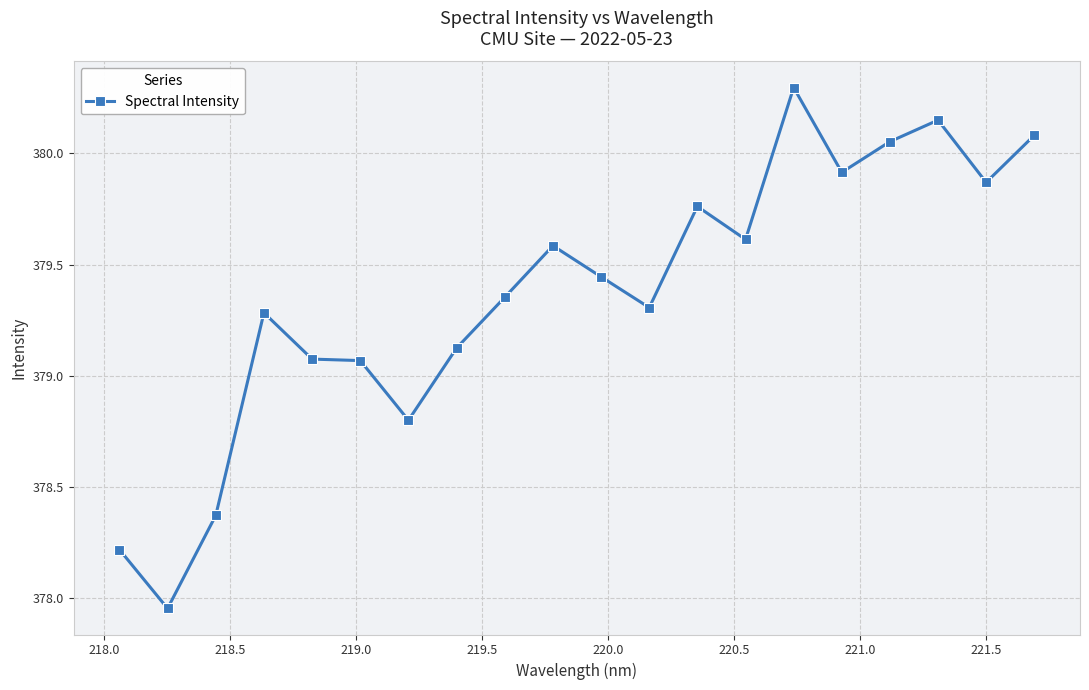

What is the sum of all values?

7587.3